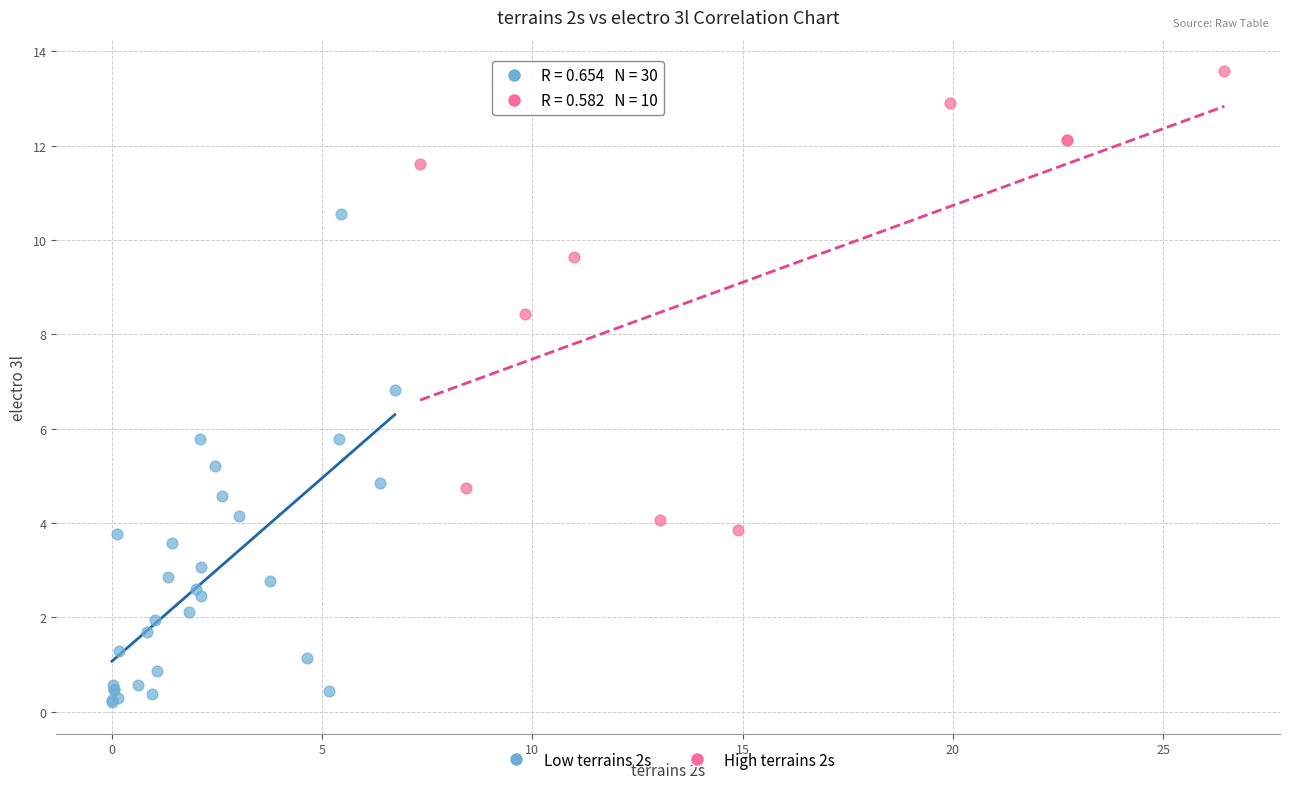

Which series contains the lowest Y value?

Low terrains 2s